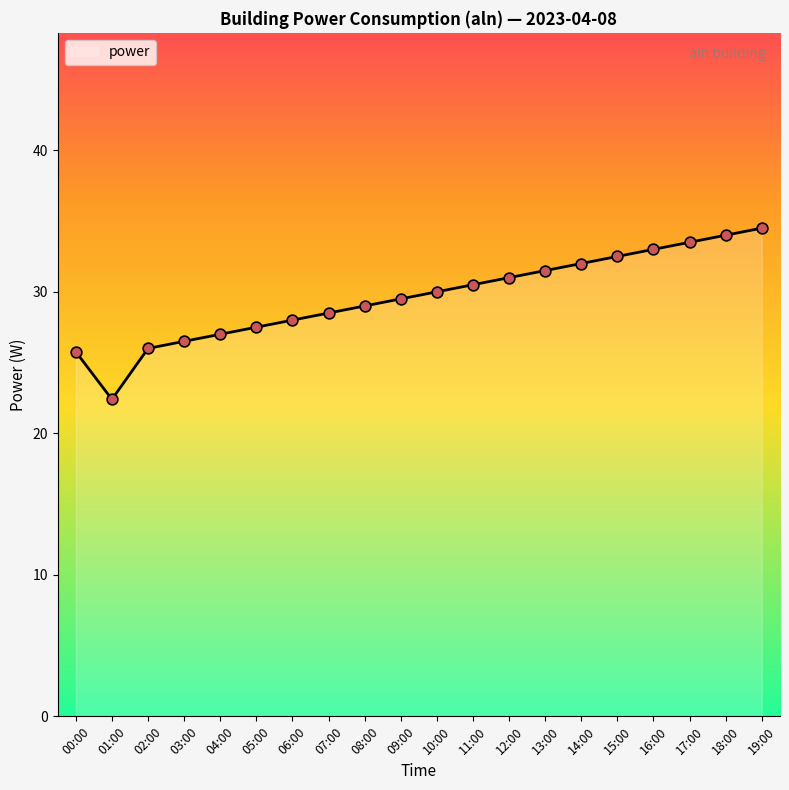

Between 07:00 and 19:00, which is larger?

19:00